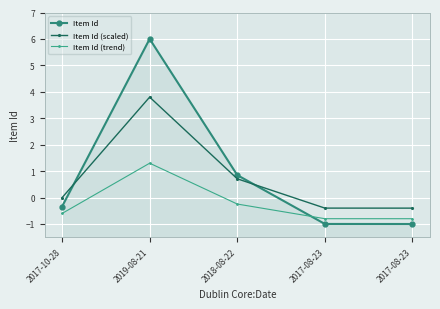

What is the difference between the maximum and second lowest values in the Item Id series?

7.0